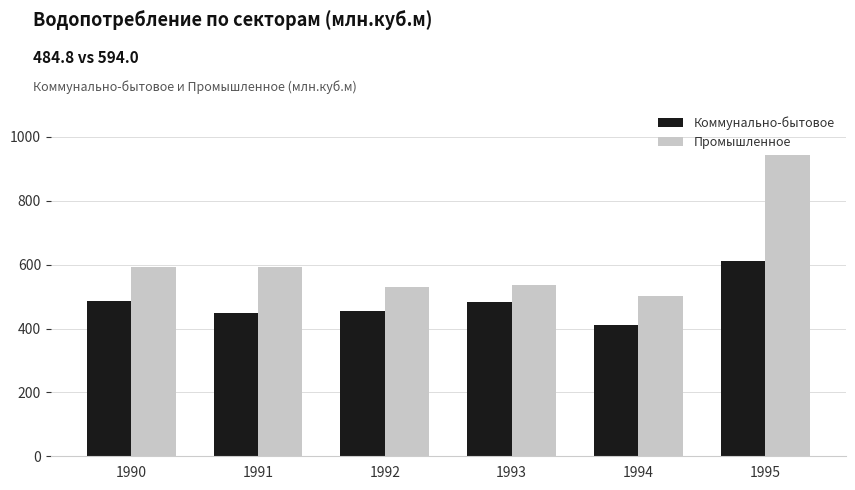

What is the average value of the Коммунально-бытовое series?

482.7